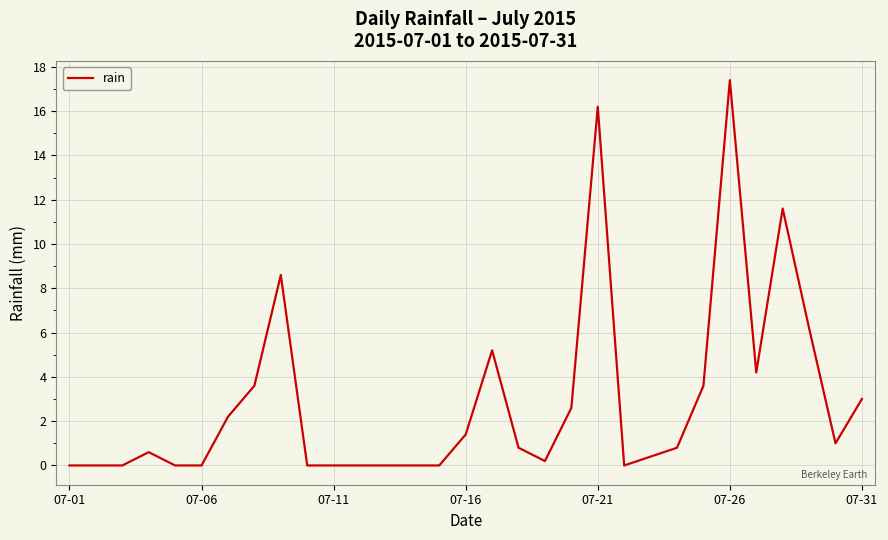

Reading right to left, list all the values displayed in this chart.

3.0	1.0	6.2	11.6	4.2	17.4	3.6	0.8	0.4	0.0	16.2	2.6	0.2	0.8	5.2	1.4	0.0	0.0	0.0	0.0	0.0	0.0	8.6	3.6	2.2	0.0	0.0	0.6	0.0	0.0	0.0